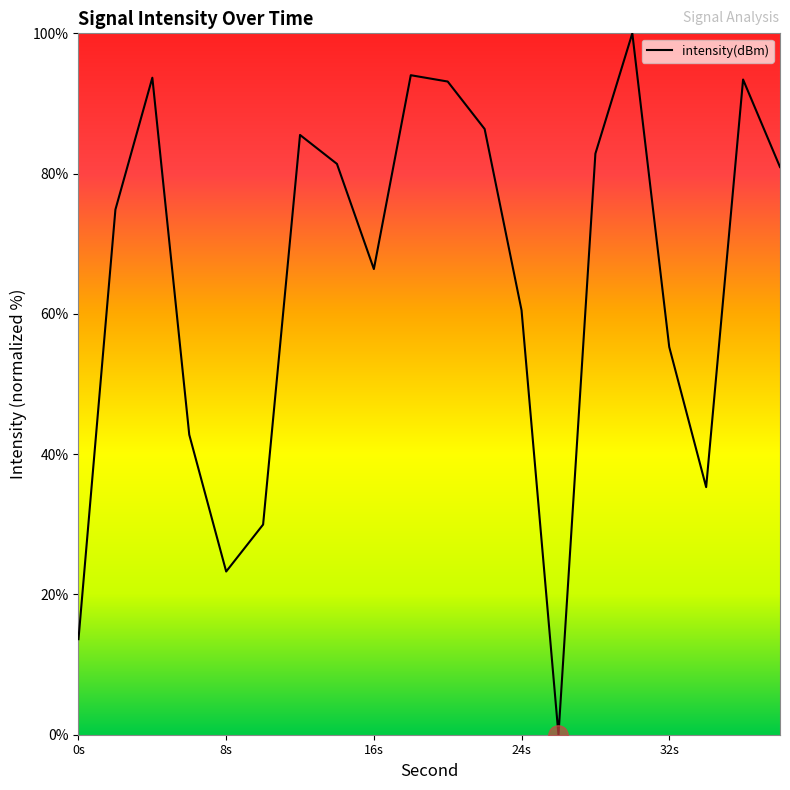

How many lines are shown in the chart?

1